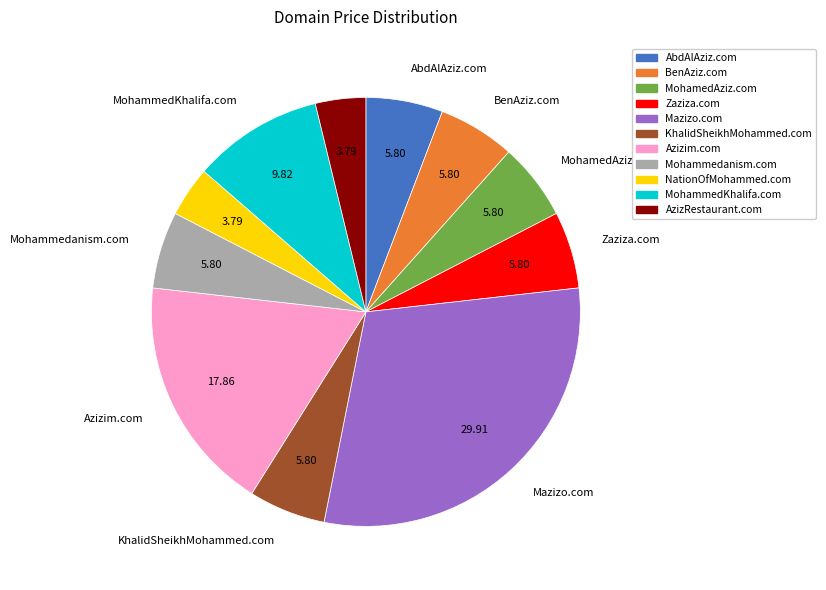

Does MohamedAziz.com represent more than half of the total?

No